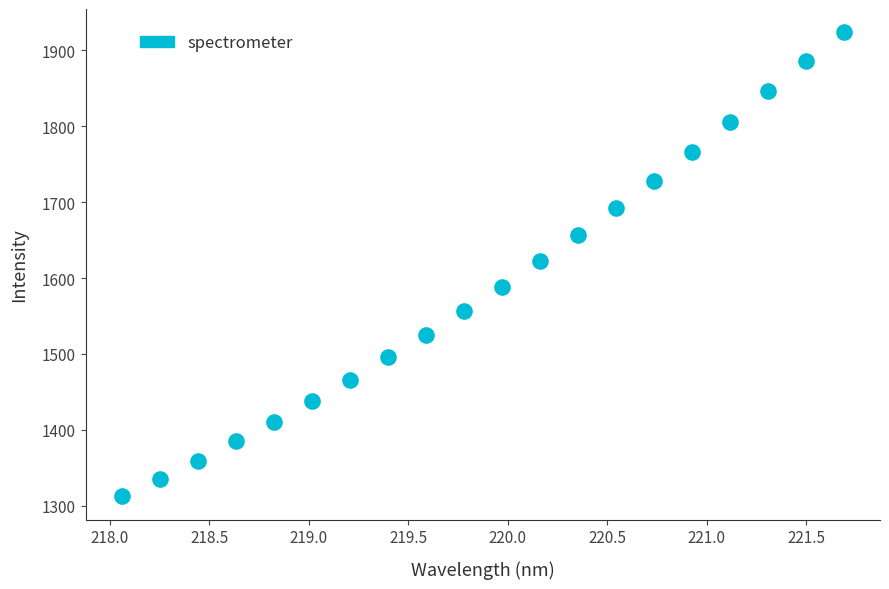

What is the range of X values (max minus min)?

3.6